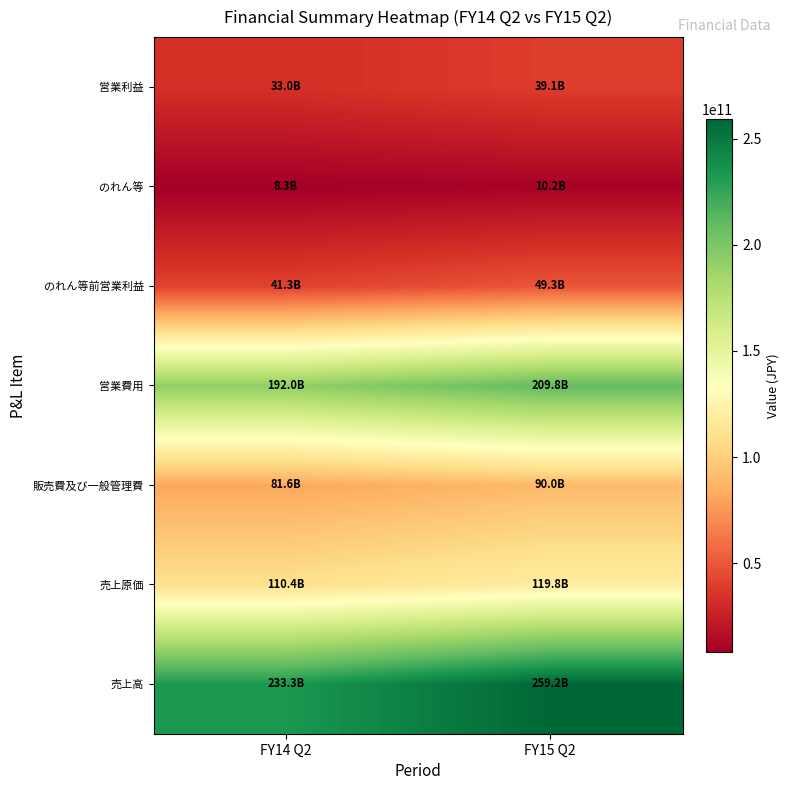

What is the total value across all series at FY14 Q2?

699929655035.0